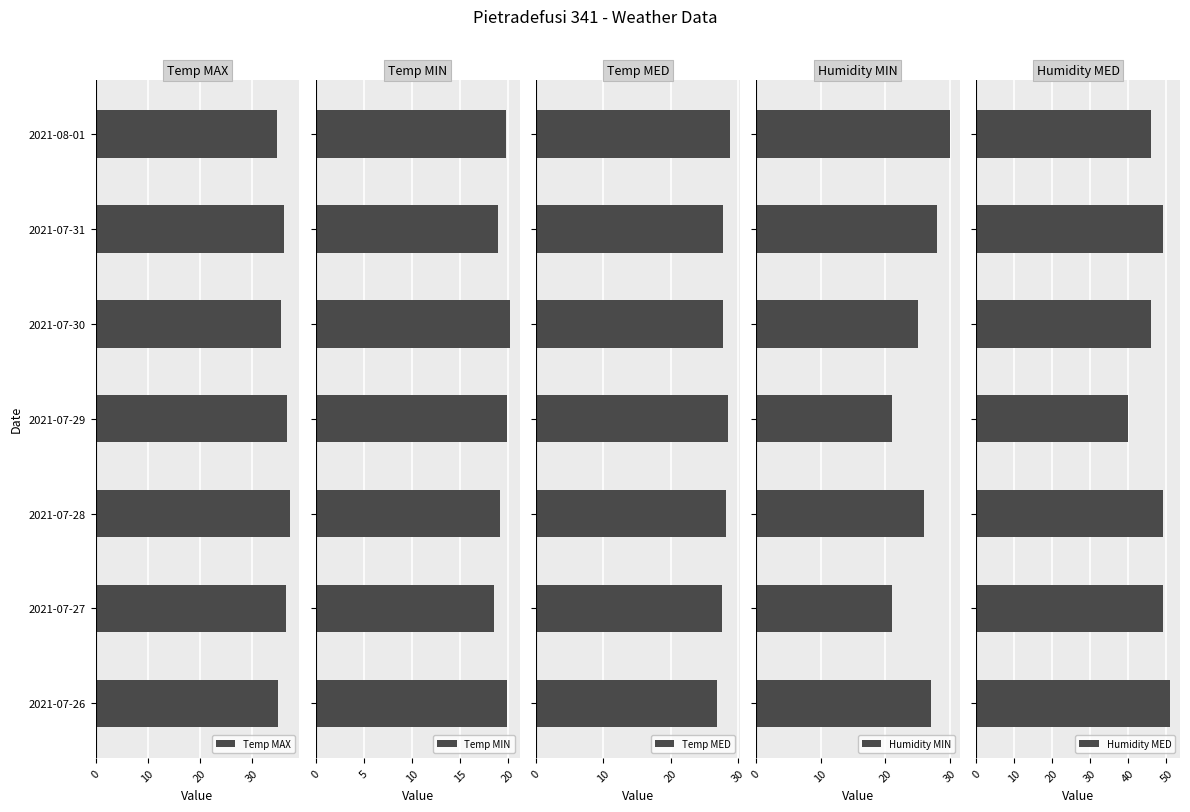

What is the minimum value for Humidity MIN?

21